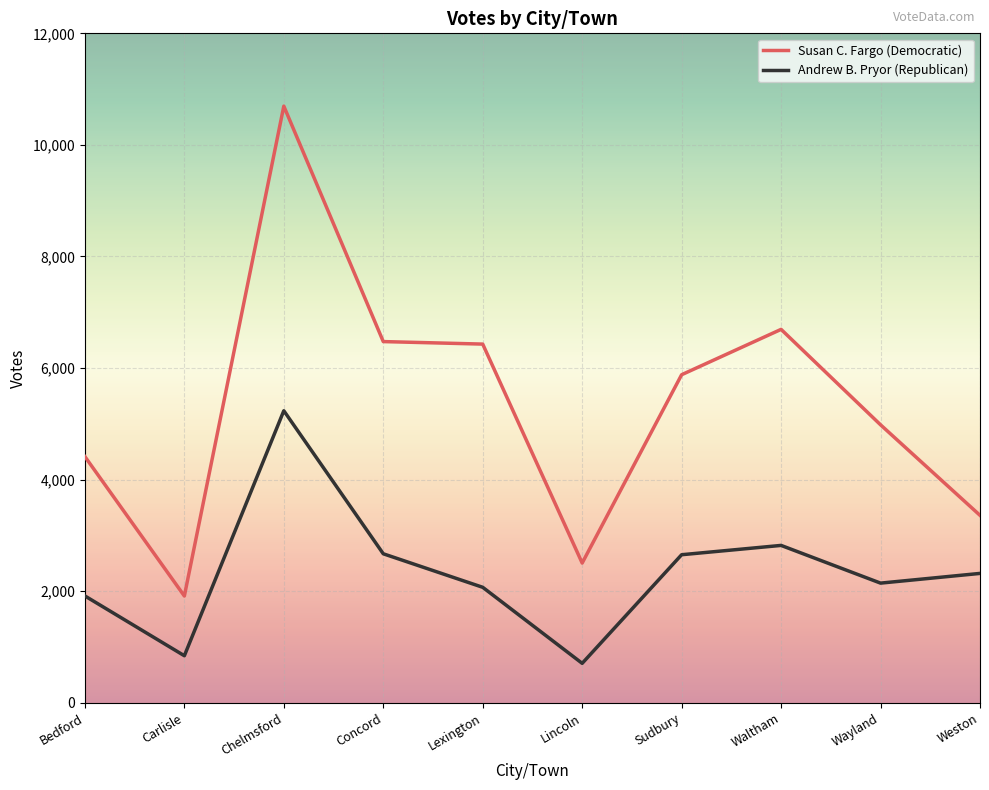

List the series in order of their peak value, highest first.

Susan C. Fargo (Democratic), Andrew B. Pryor (Republican)